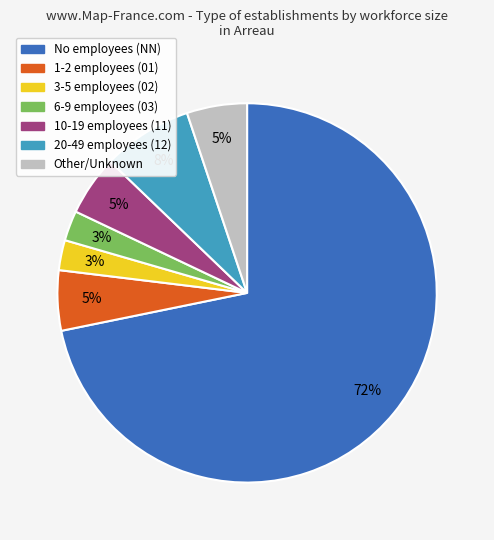

To the nearest percent, what is the average slice percentage?

14%